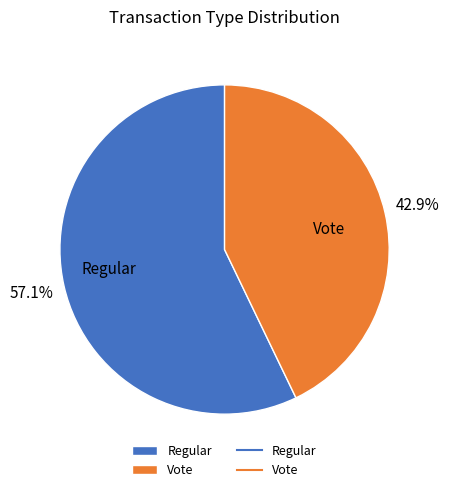

Rank the categories by value from lowest to highest.

Vote, Regular